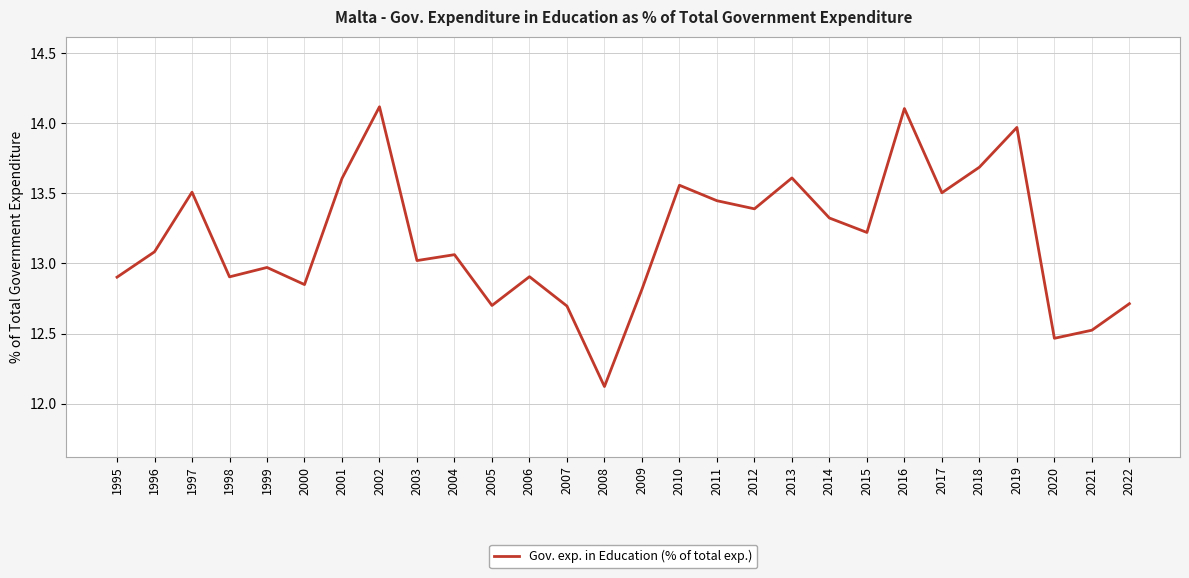

What is the maximum value shown in the chart?

14.1